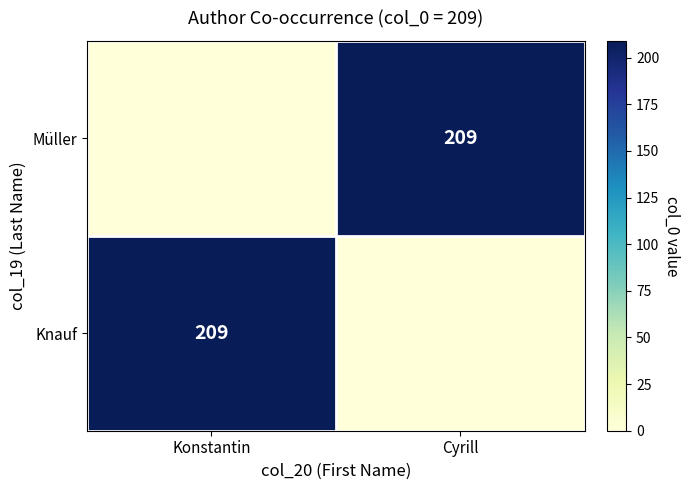

The Knauf series shows 209 at Konstantin. True or false?

True